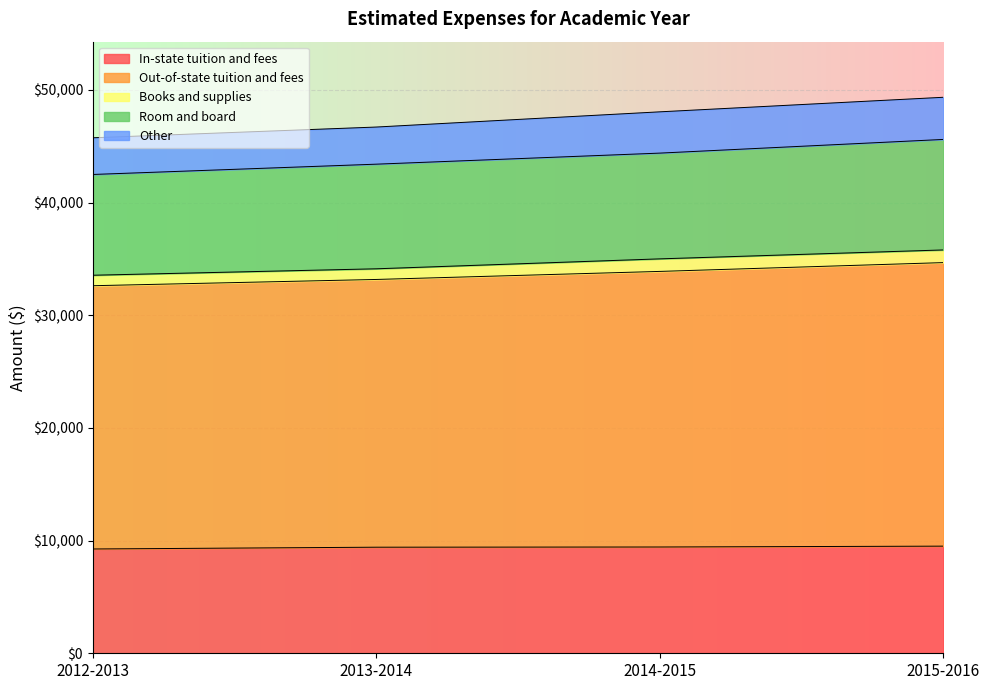

True or false: In-state tuition and fees has a value of 9433 at 2014-2015.

True